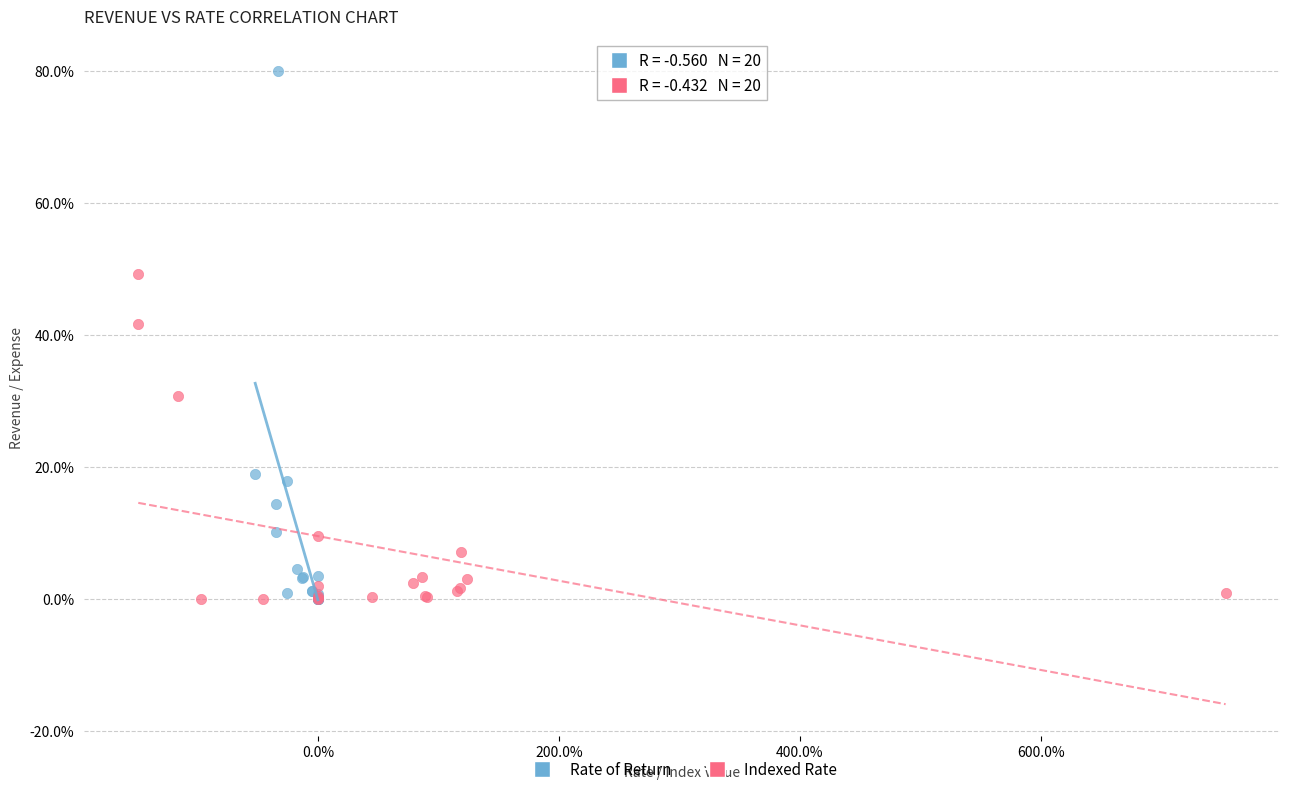

Which series contains the highest Y value?

Rate of Return